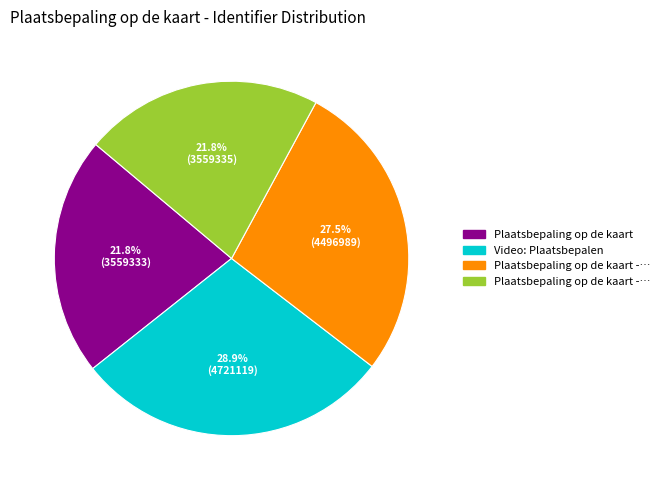

Is there a majority slice in this chart?

No